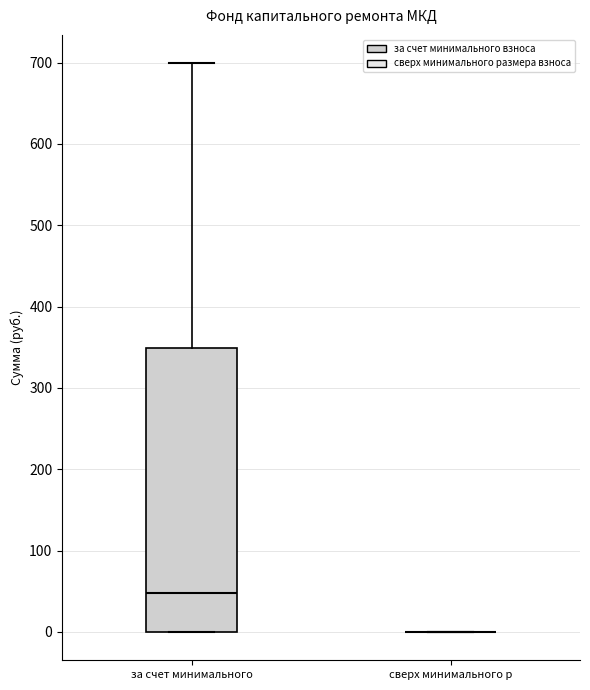

Reading left to right, read every box against the y-axis: the position of its median line, the range the box covers, and the ends of its whiskers. The values are not printed on the chart, so give them approximately, as read against the axis.

за счет минимального: median 50, box 0 to 350, whiskers 0 to 700
сверх минимального р: box collapsed to a line at 0, whiskers 0 to 0